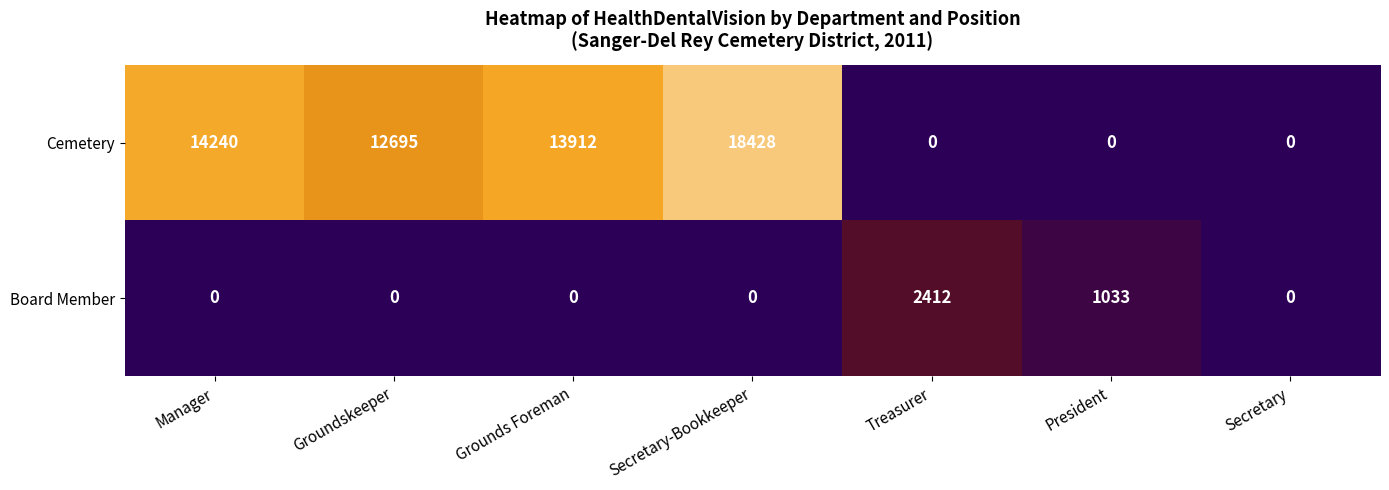

What is the total value across all series at Treasurer?

2412